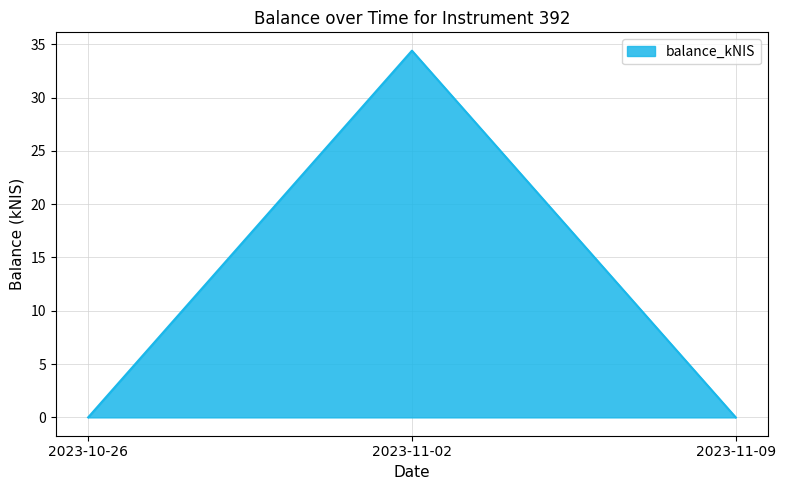

What is the average value?

11.5